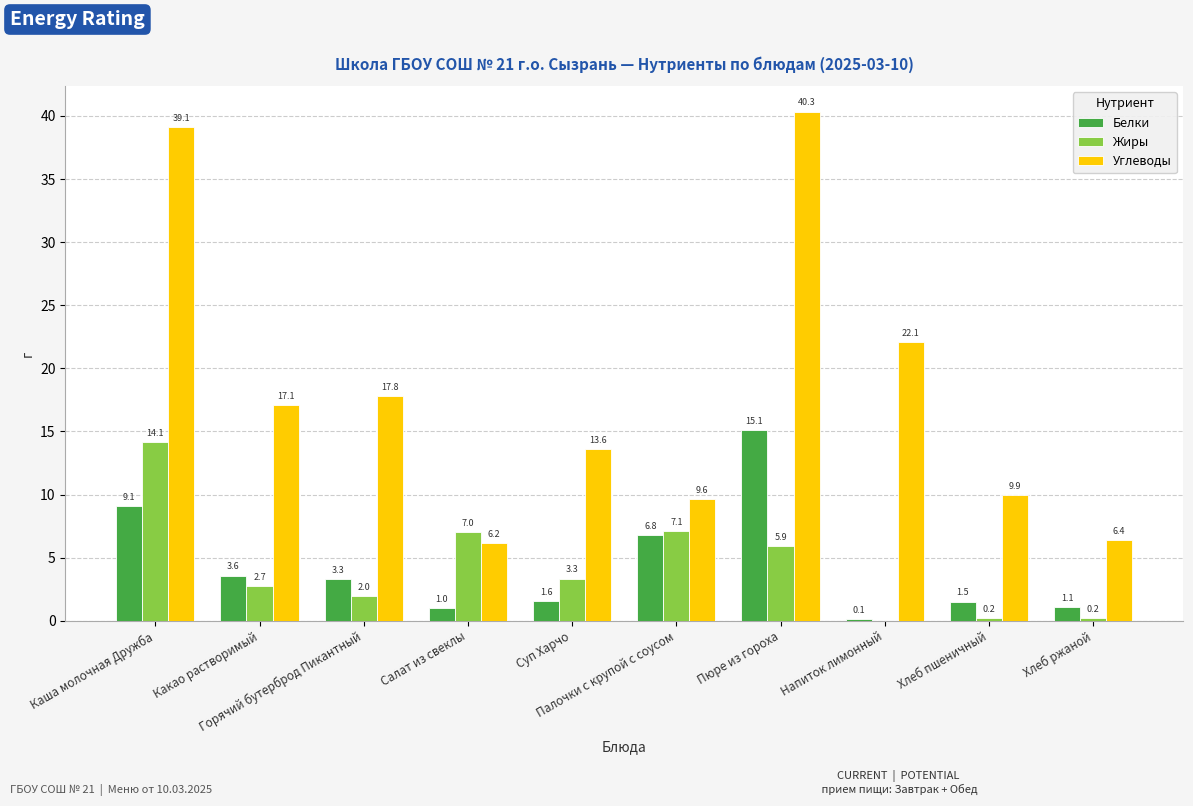

At which label does Белки reach its peak?

Пюре из гороха